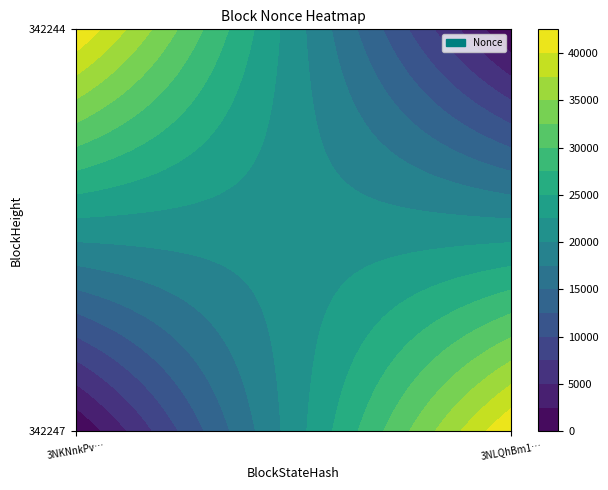

Is the value of 342247 at 0 greater than the value of 342244 at 1?

No